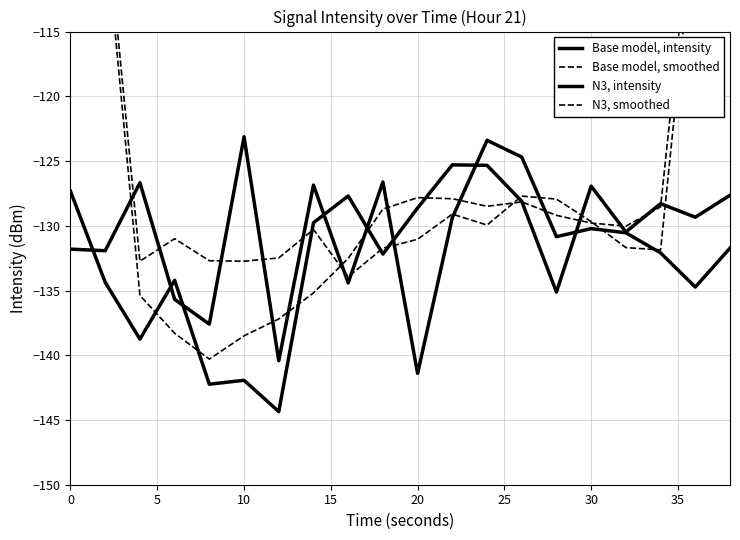

Rank the series by their maximum value, from highest to lowest.

N3, smoothed, Base model, smoothed, Base model, intensity, N3, intensity